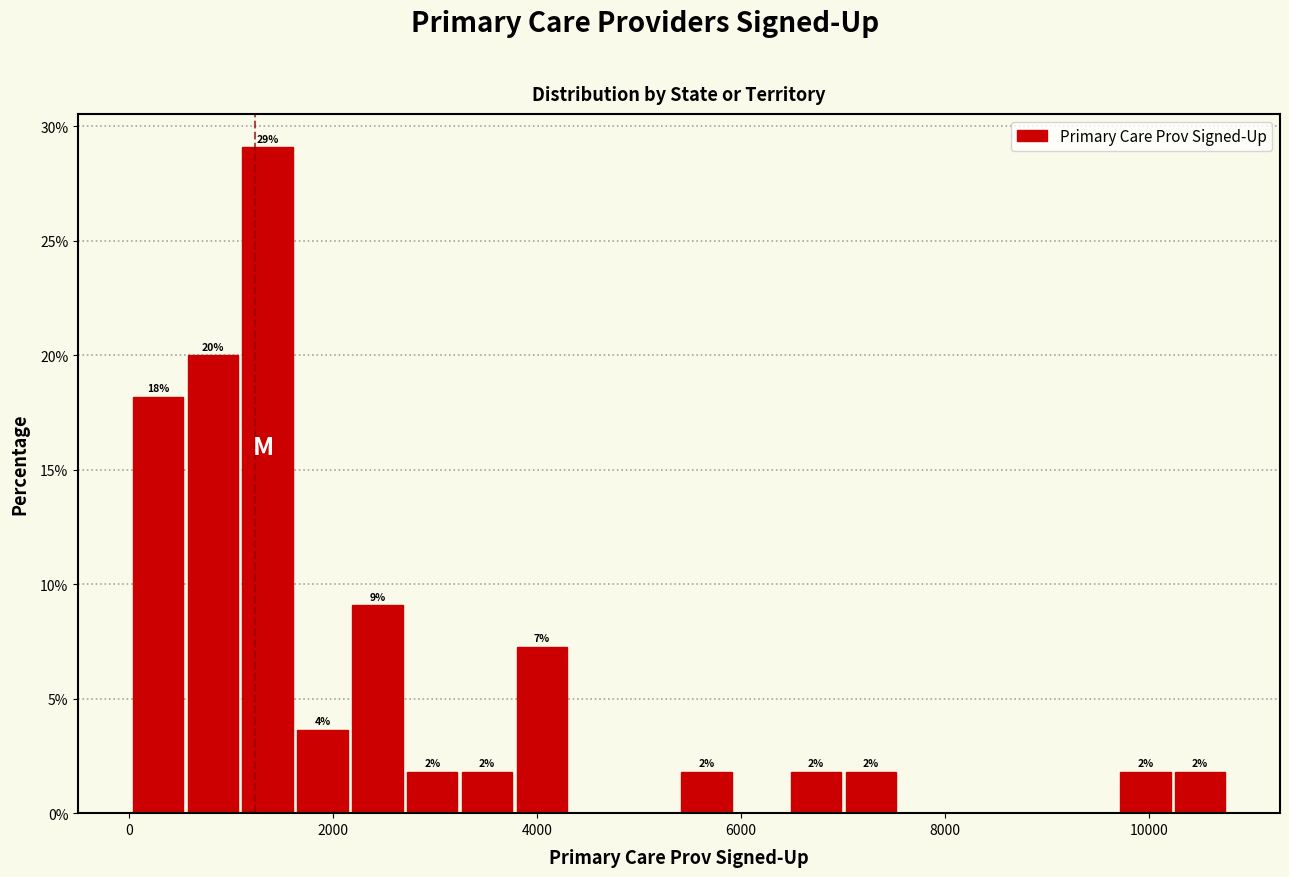

Read against the x-axis, roughly where is the centre of the tallest bar?

1400